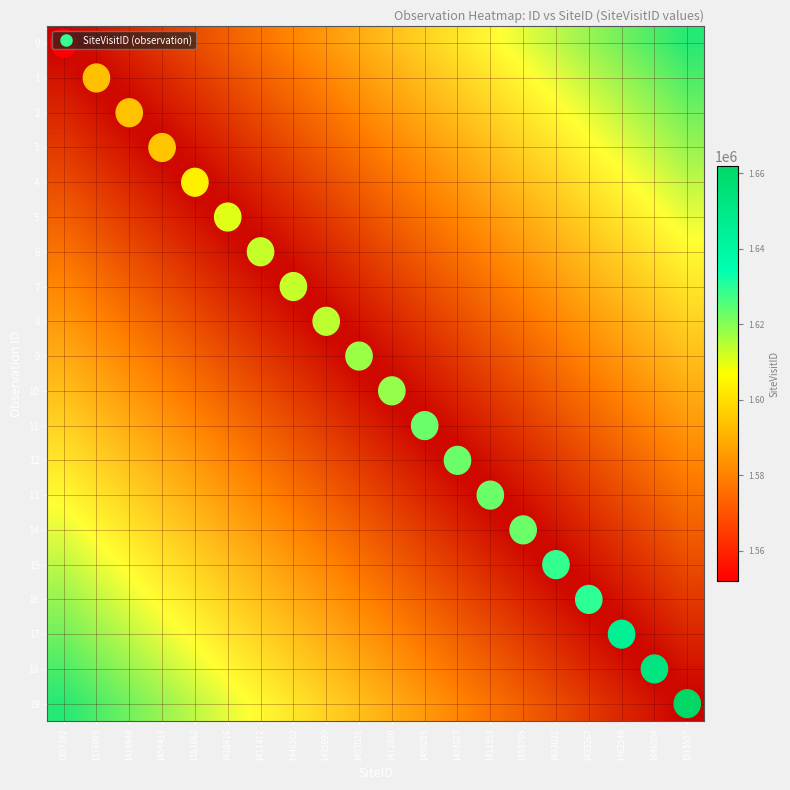

Count the number of data series in this chart.

20